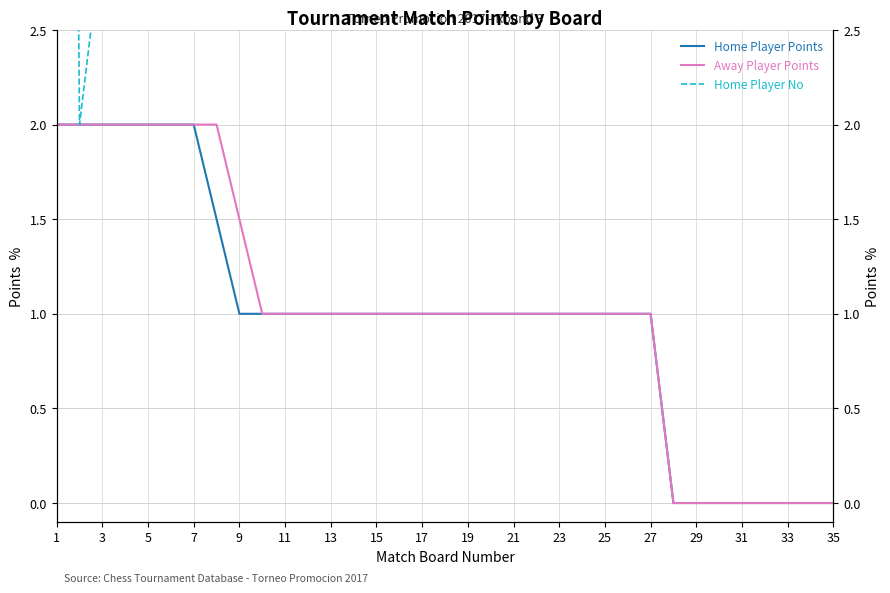

What is the average value of the Home Player No series?

37.7